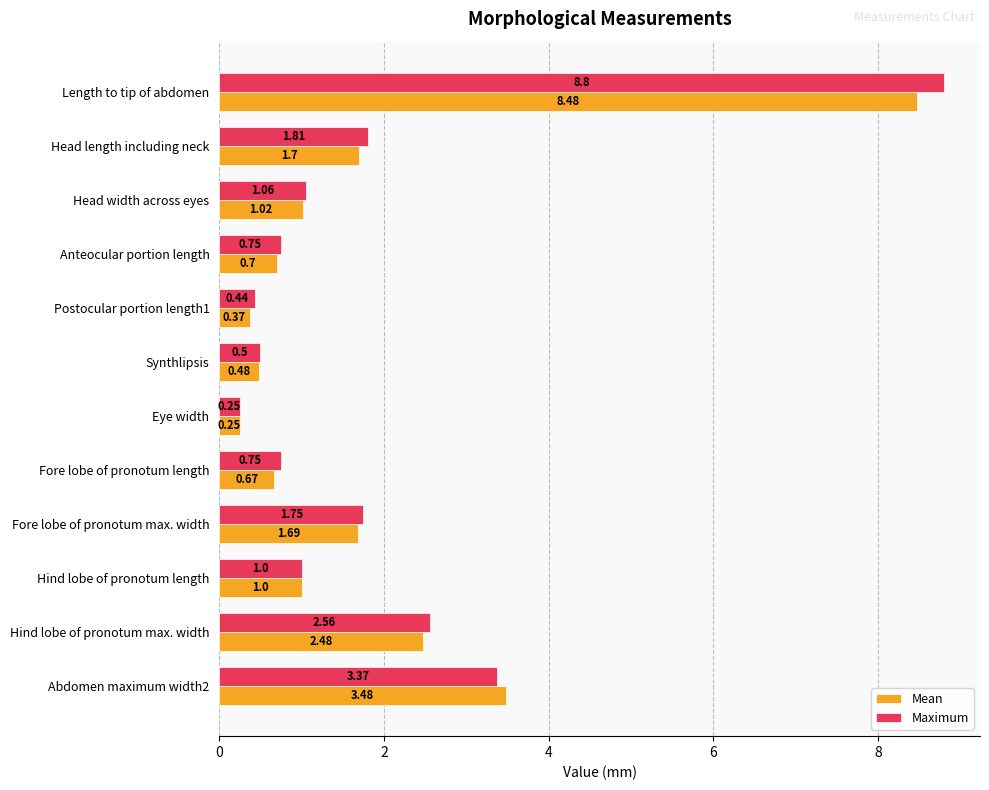

What is the sum of all Mean values?

22.3